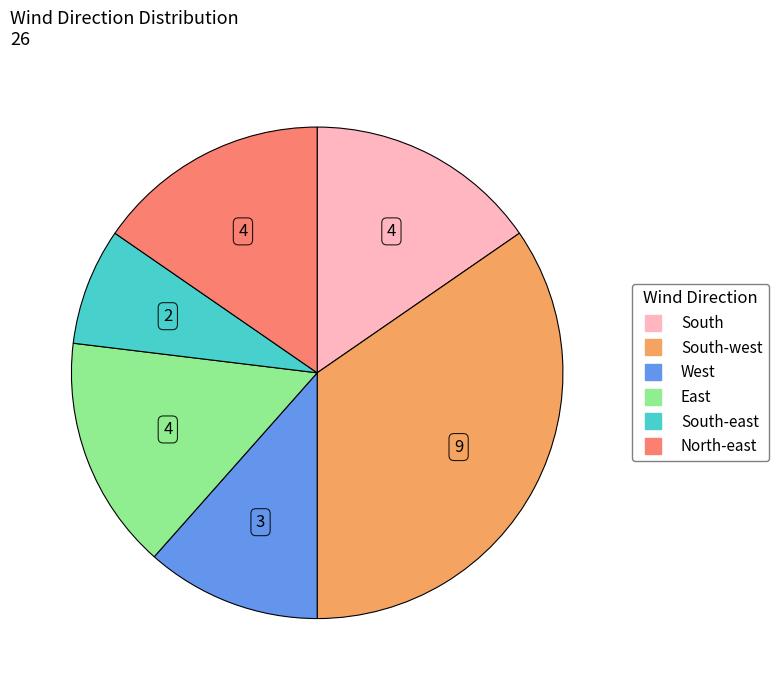

Does any single category account for the majority?

No